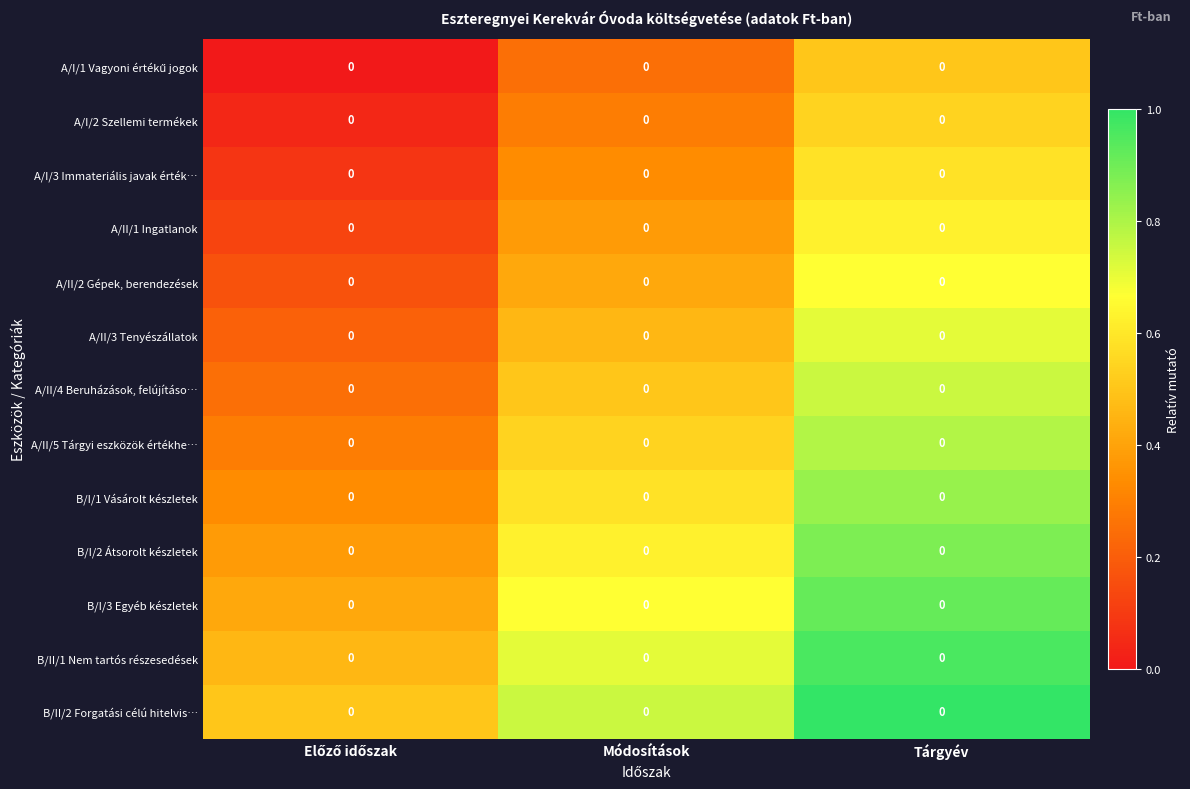

At Tárgyév, list the series in order from smallest to largest.

A/I/1 Vagyoni értékű jogok, A/I/2 Szellemi termékek, A/I/3 Immateriális javak érték…, A/II/1 Ingatlanok, A/II/2 Gépek, berendezések, A/II/3 Tenyészállatok, A/II/4 Beruházások, felújításo…, A/II/5 Tárgyi eszközök értékhe…, B/I/1 Vásárolt készletek, B/I/2 Átsorolt készletek, B/I/3 Egyéb készletek, B/II/1 Nem tartós részesedések, B/II/2 Forgatási célú hitelvis…